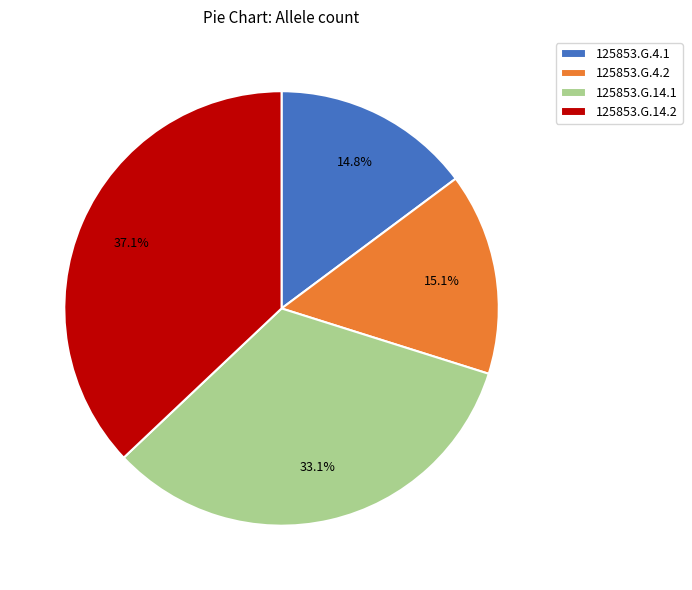

Combined, what portion of the pie is 125853.G.4.2 and 125853.G.4.1?

29.9%